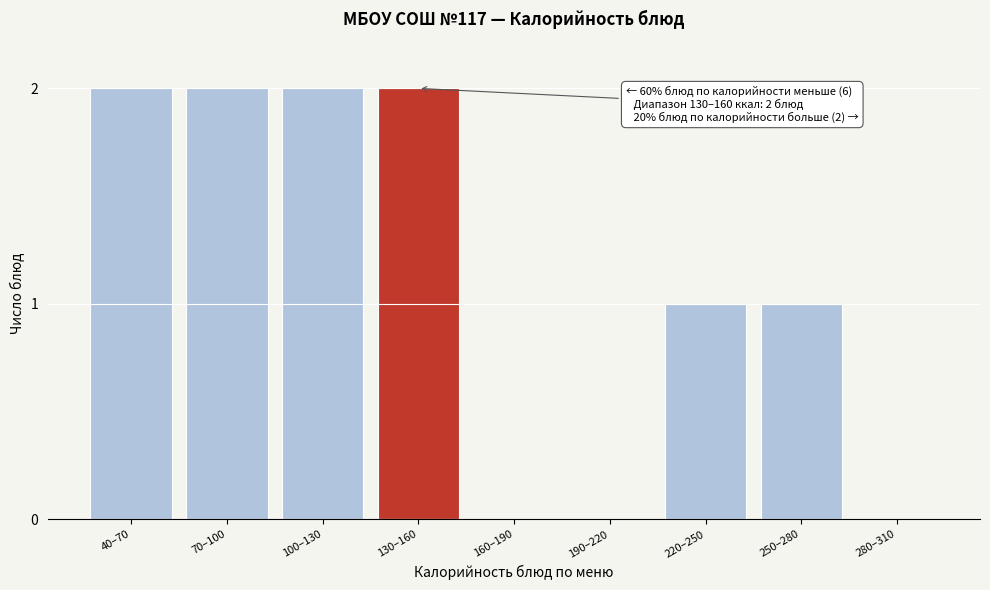

Reading left to right, list all the values displayed in this chart.

40–70=2	70–100=2	100–130=2	130–160=2	160–190=0	190–220=0	220–250=1	250–280=1	280–310=0